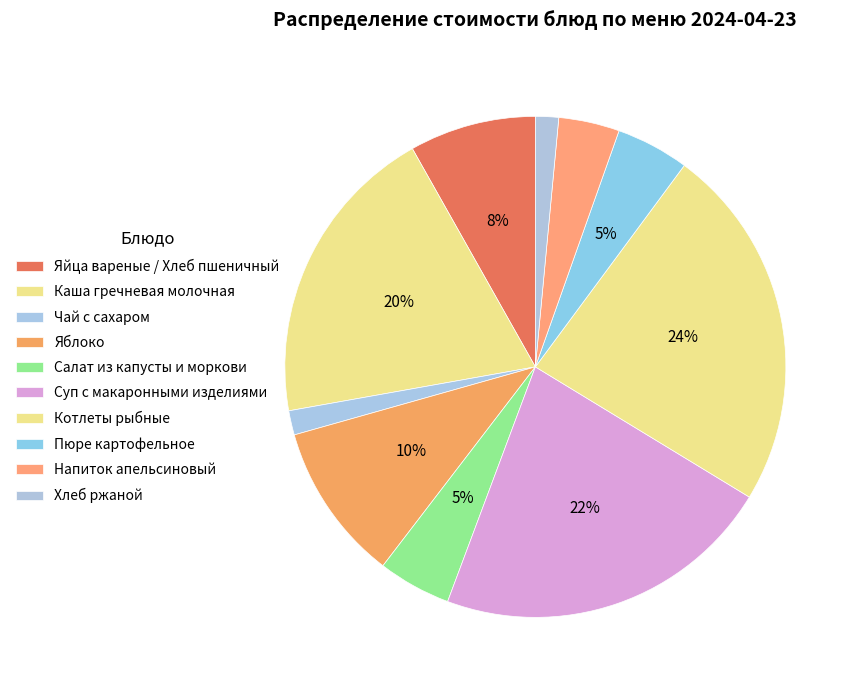

Between Чай с сахаром and Котлеты рыбные, which is larger?

Котлеты рыбные